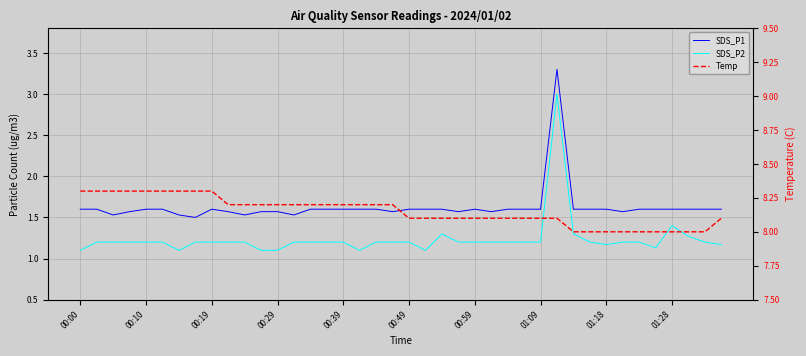

Between 18 and 27, which series saw the biggest shift?

Temp